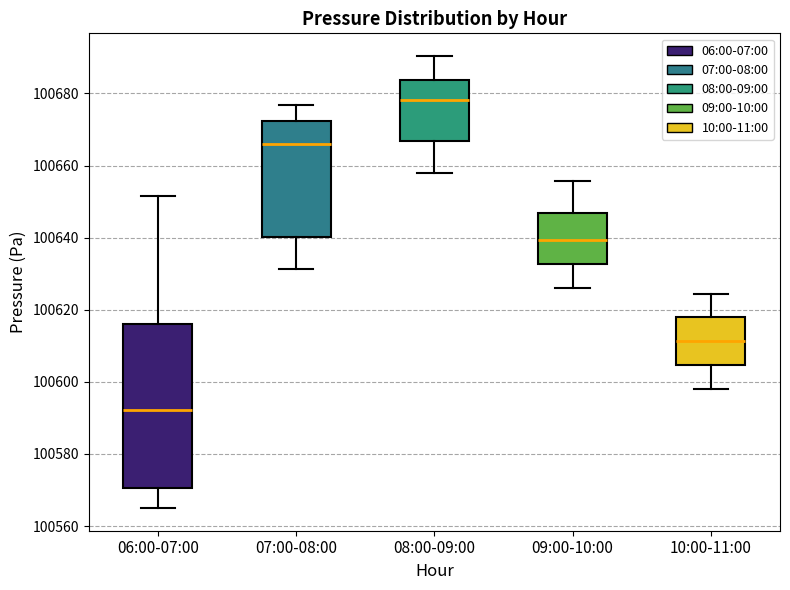

Reading left to right, read every box against the y-axis: the position of its median line, the range the box covers, and the ends of its whiskers. The values are not printed on the chart, so give them approximately, as read against the axis.

06:00-07:00: median 100592, box 100570 to 100616, whiskers 100564 to 100652
07:00-08:00: median 100666, box 100640 to 100672, whiskers 100632 to 100676
08:00-09:00: median 100678, box 100666 to 100684, whiskers 100658 to 100690
09:00-10:00: median 100640, box 100632 to 100646, whiskers 100626 to 100656
10:00-11:00: median 100612, box 100604 to 100618, whiskers 100598 to 100624